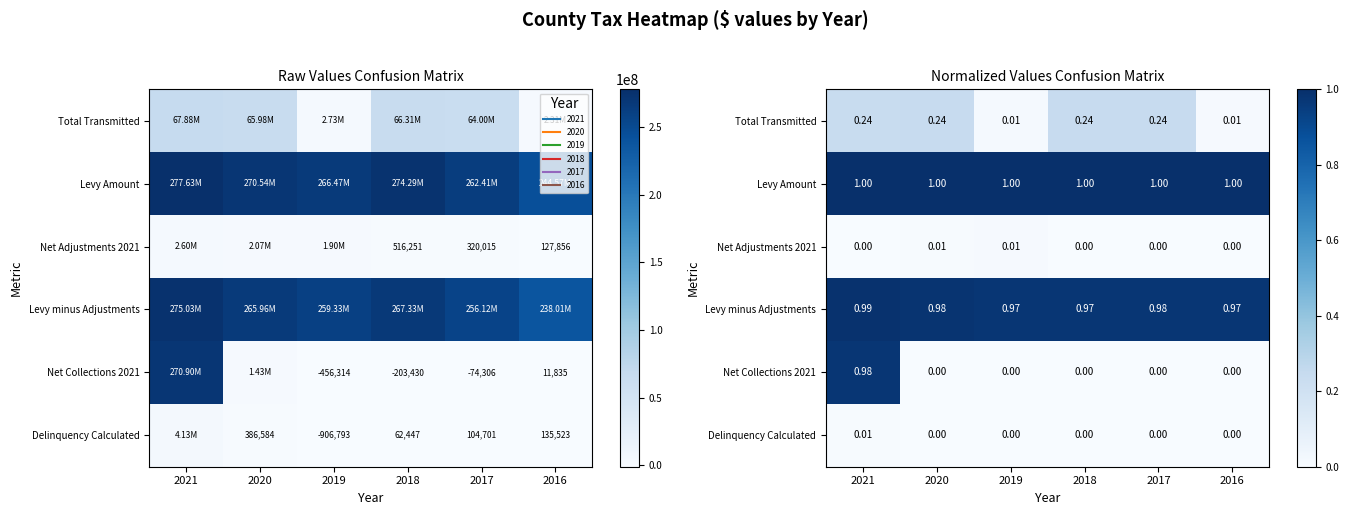

Rank the series at 2017 from lowest to highest value.

Net Collections 2021, Delinquency Calculated, Net Adjustments 2021, Total Transmitted, Levy minus Adjustments, Levy Amount